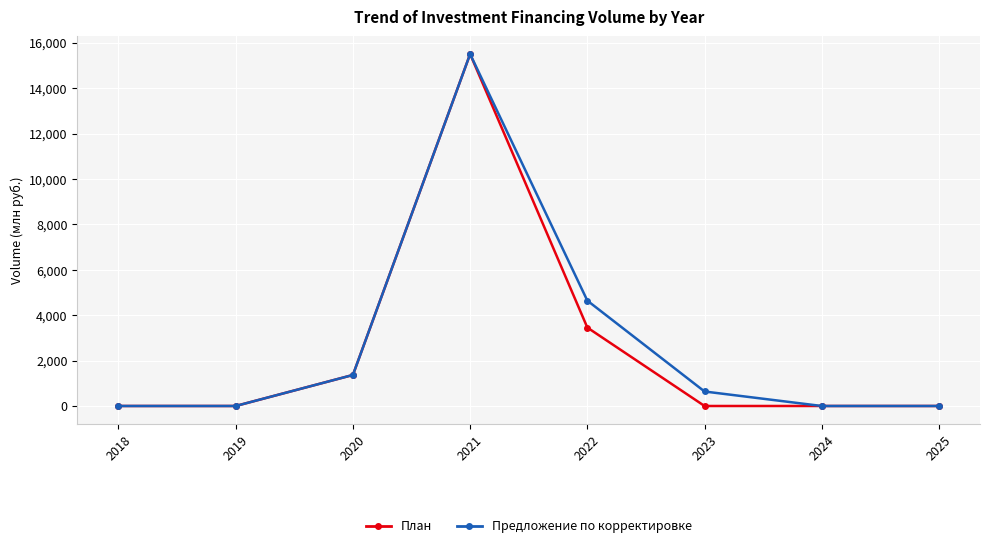

What is the difference between the second highest and second lowest values in the План series?

3454.1